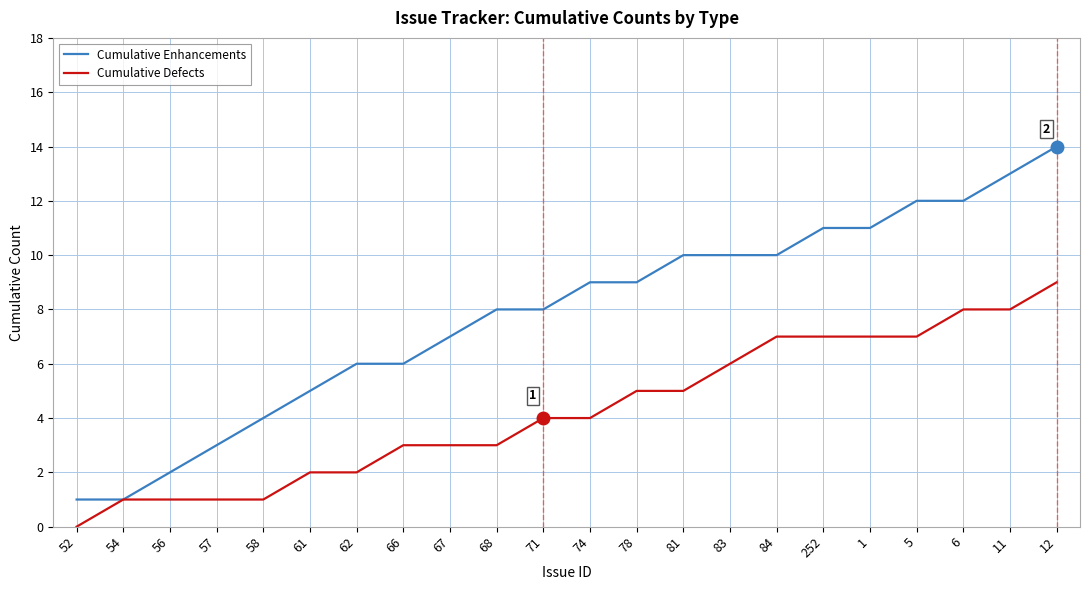

What is the spread (max minus min) of values at 74?

5